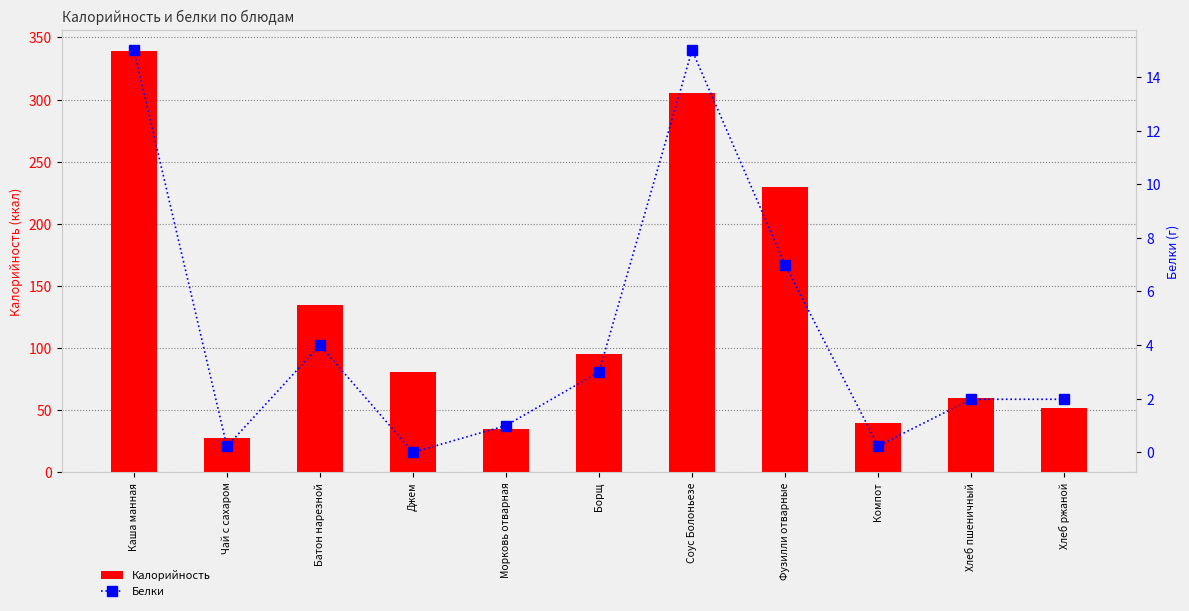

Reading left to right, extract all data points from this chart.

Калорийность: Каша манная=339.0	Чай с сахаром=28.0	Батон нарезной=135.0	Джем=81.0	Морковь отварная=35.0	Борщ=95.0	Соус Болоньезе=305.0	Фузилли отварные=230.0	Компот=40.0	Хлеб пшеничный=59.7	Хлеб ржаной=52.2
Белки: Каша манная=15.0	Чай с сахаром=0.2	Батон нарезной=4.0	Джем=0.0	Морковь отварная=1.0	Борщ=3.0	Соус Болоньезе=15.0	Фузилли отварные=7.0	Компот=0.2	Хлеб пшеничный=2.0	Хлеб ржаной=2.0